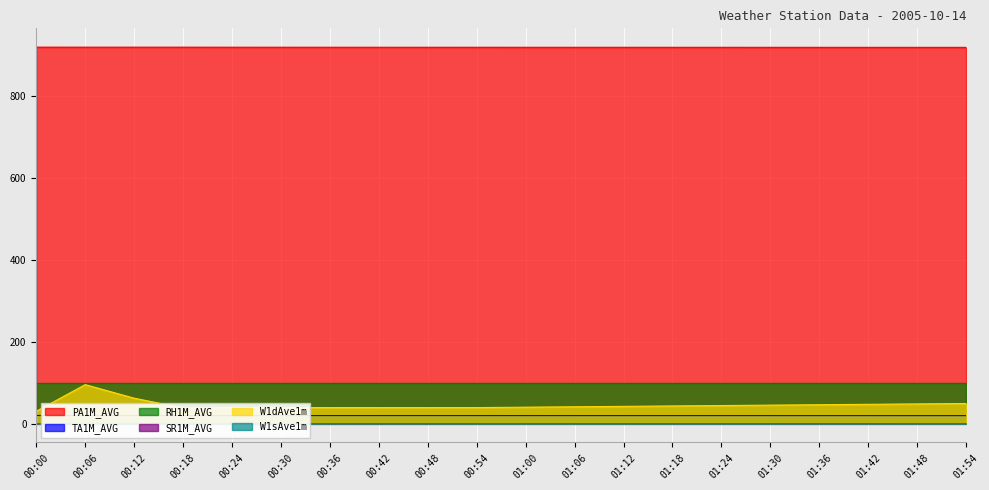

Rank the categories by W1sAve1m value from lowest to highest.

00:00, 00:24, 00:36, 01:24, 01:30, 01:36, 01:42, 01:48, 01:54, 01:18, 01:12, 01:06, 01:00, 00:54, 00:48, 00:42, 00:30, 00:06, 00:12, 00:18